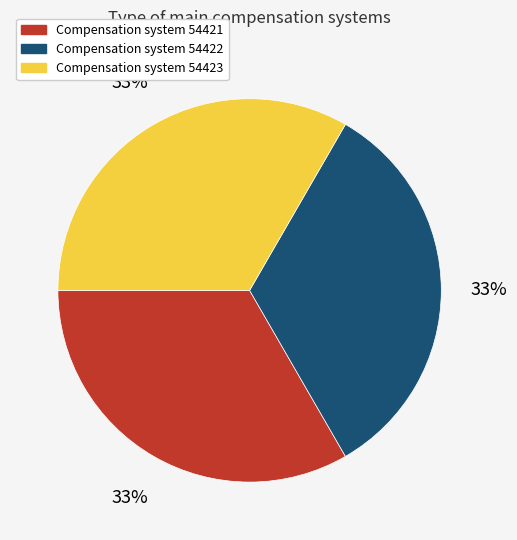

Is the sum of Compensation system 54421 and Compensation system 54423 greater than half?

Yes